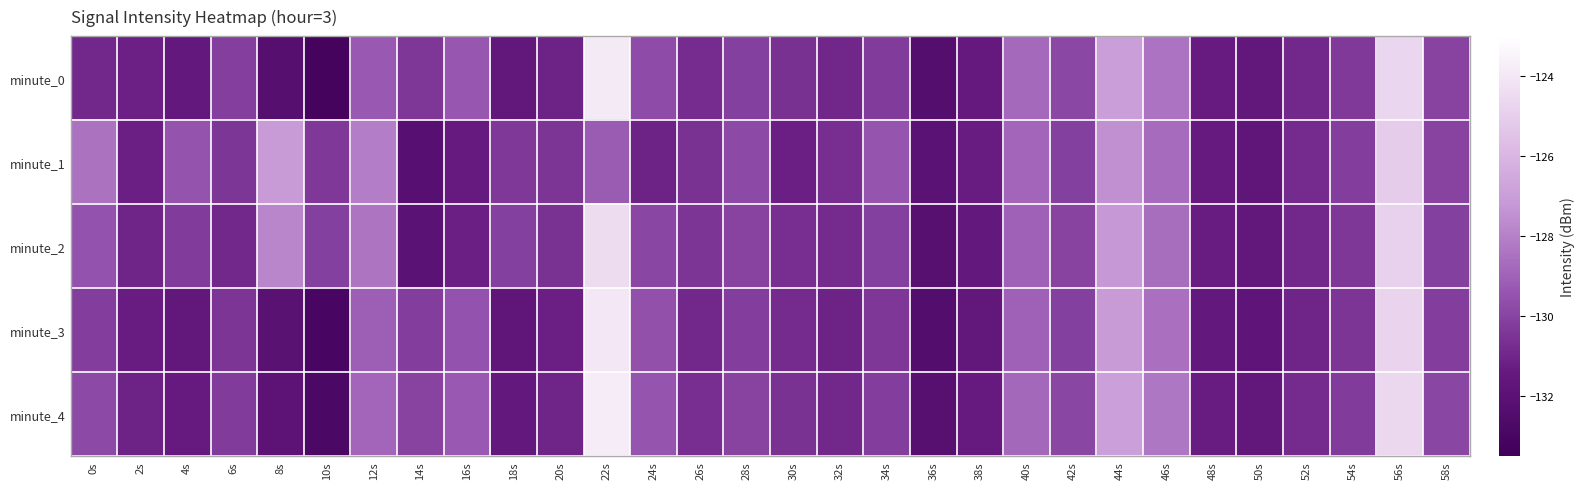

How many data points does each series have?

30